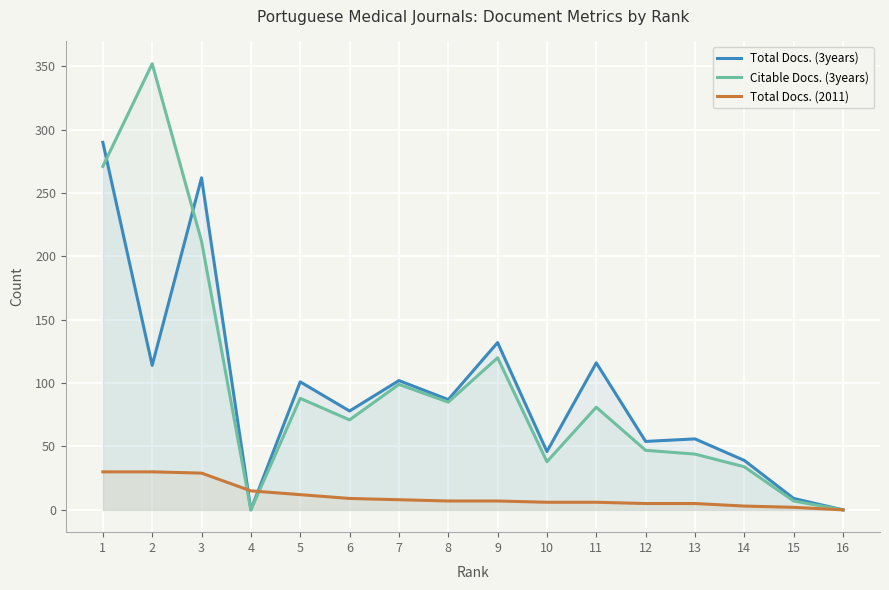

List the labels in order of Citable Docs. (3years) value, largest first.

2, 1, 3, 9, 7, 5, 8, 11, 6, 12, 13, 10, 14, 15, 4, 16